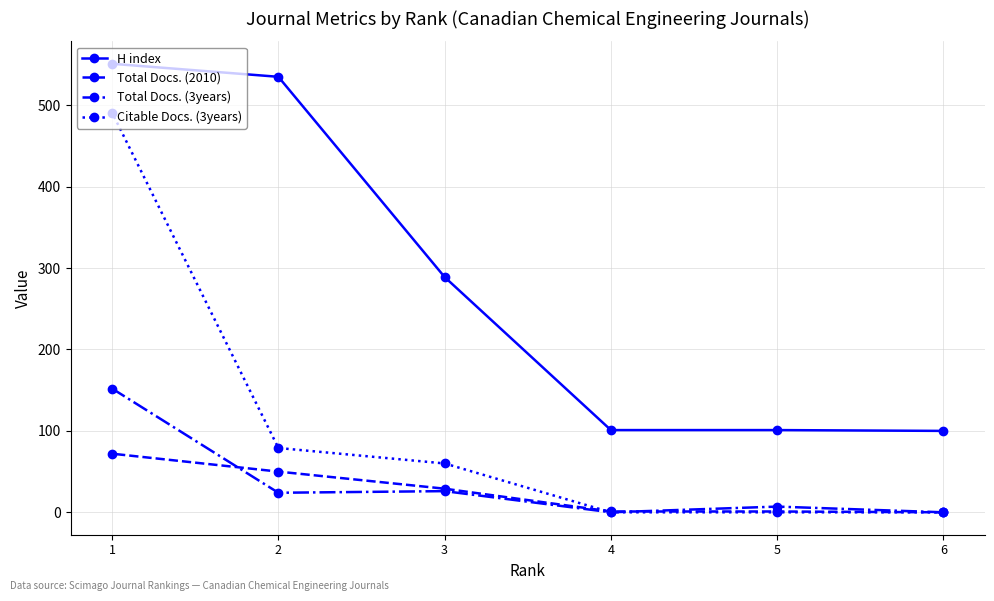

What is the difference between the maximum and minimum values in the H index series?

451